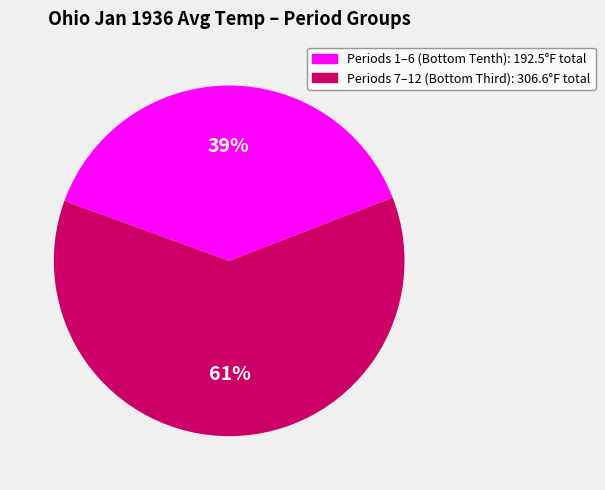

Is there any slice that represents more than half of the pie?

Yes